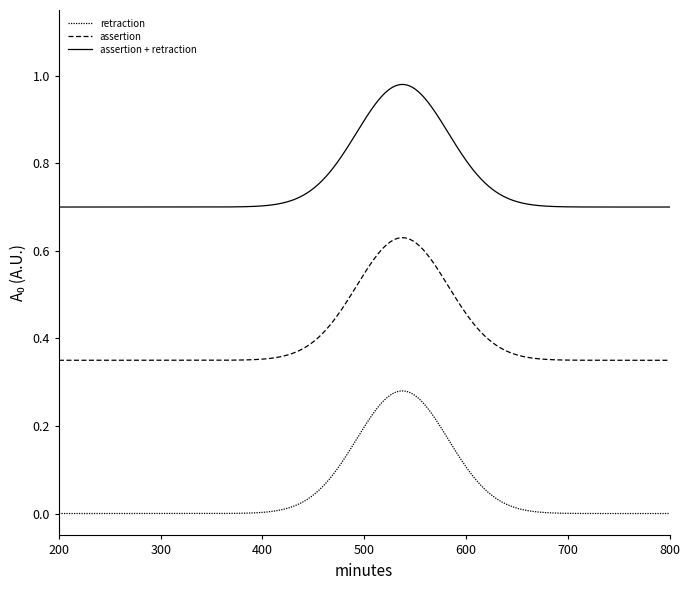

Is this an area chart (filled region under the line)?

No